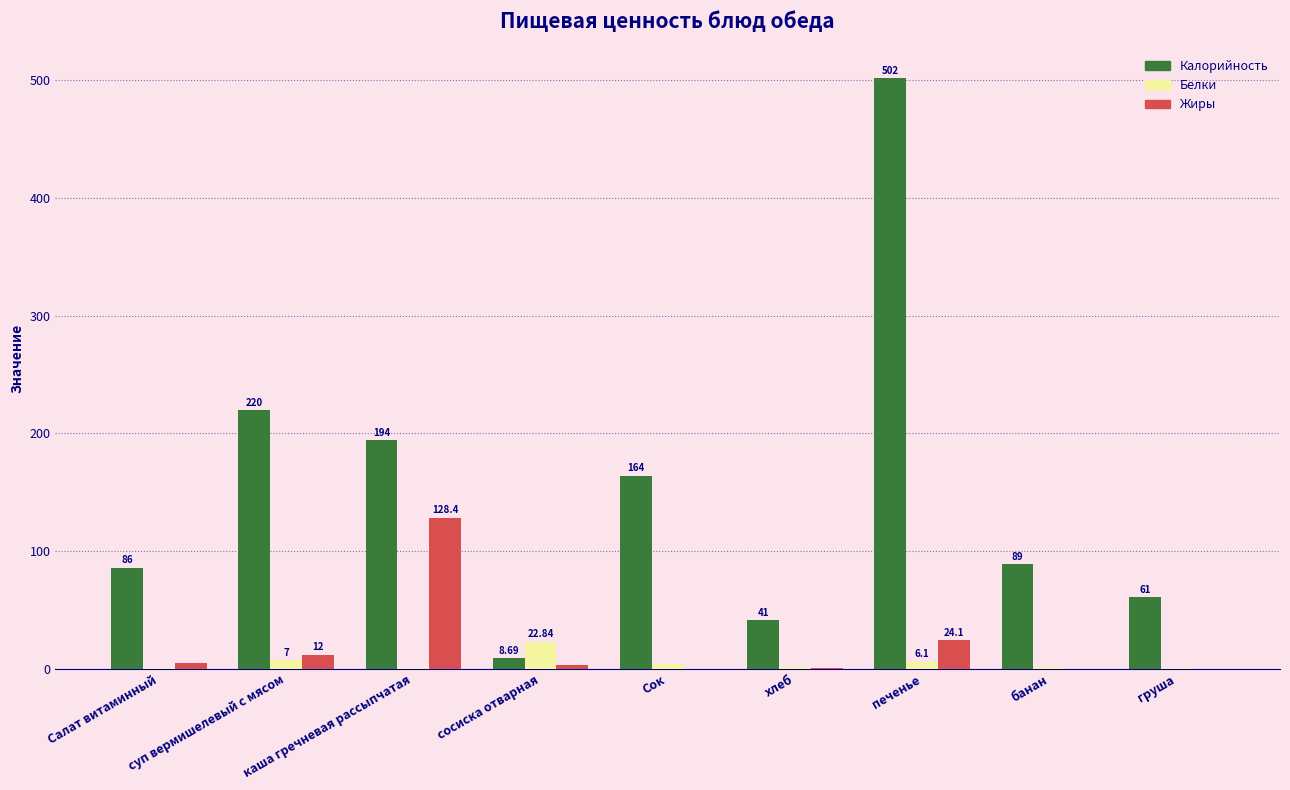

The value of Жиры at Сок is 0.0. True or false?

True